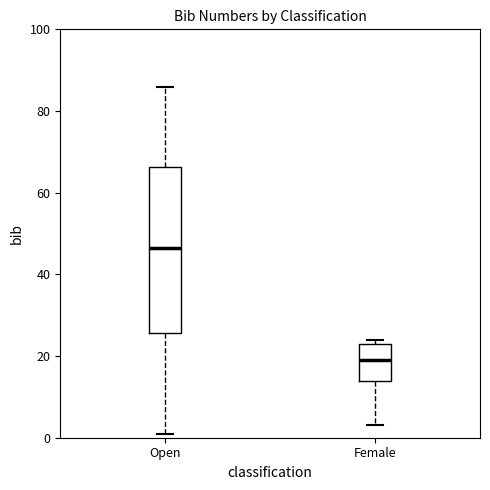

Reading left to right, transcribe this box plot: for each box, give where its median line is, the range the box spans, and where its two whiskers end, as read against the y-axis. The values are not printed on the chart, so give them approximately, as read against the axis.

Open: median 46, box 26 to 66, whiskers 2 to 86
Female: median 20, box 14 to 24, whiskers 4 to 24 (just above the box's upper edge)